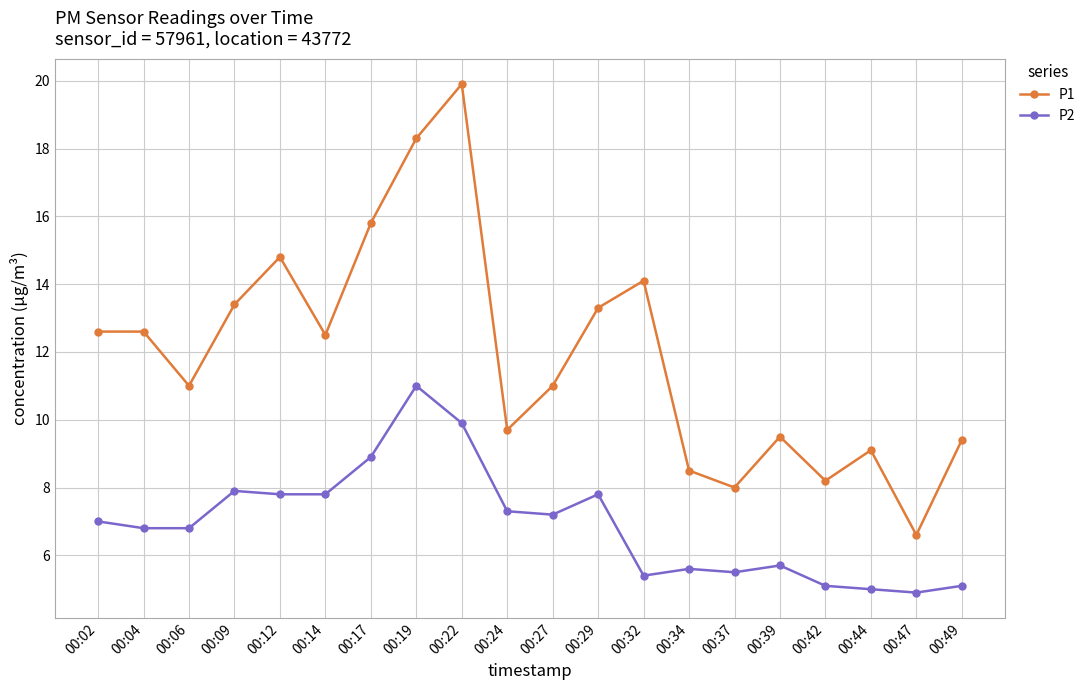

Reading left to right, list all the values displayed in this chart.

P1: 00:02=12.6	00:04=12.6	00:06=11.0	00:09=13.4	00:12=14.8	00:14=12.5	00:17=15.8	00:19=18.3	00:22=19.9	00:24=9.7	00:27=11.0	00:29=13.3	00:32=14.1	00:34=8.5	00:37=8.0	00:39=9.5	00:42=8.2	00:44=9.1	00:47=6.6	00:49=9.4
P2: 00:02=7.0	00:04=6.8	00:06=6.8	00:09=7.9	00:12=7.8	00:14=7.8	00:17=8.9	00:19=11.0	00:22=9.9	00:24=7.3	00:27=7.2	00:29=7.8	00:32=5.4	00:34=5.6	00:37=5.5	00:39=5.7	00:42=5.1	00:44=5.0	00:47=4.9	00:49=5.1